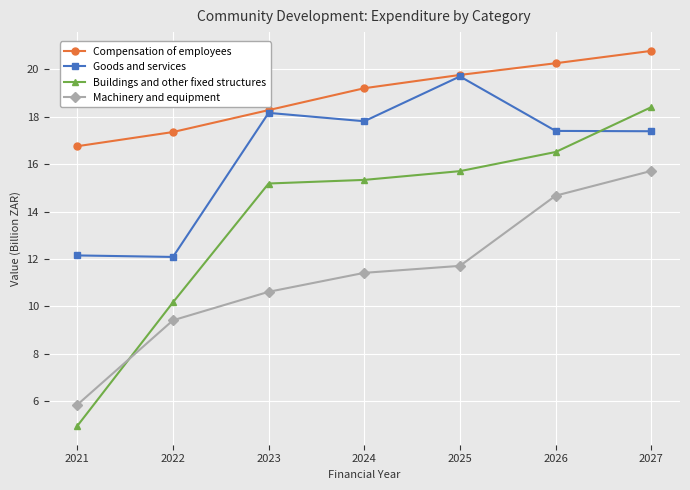

What is the difference between the second highest and minimum values in the Compensation of employees series?

3.5